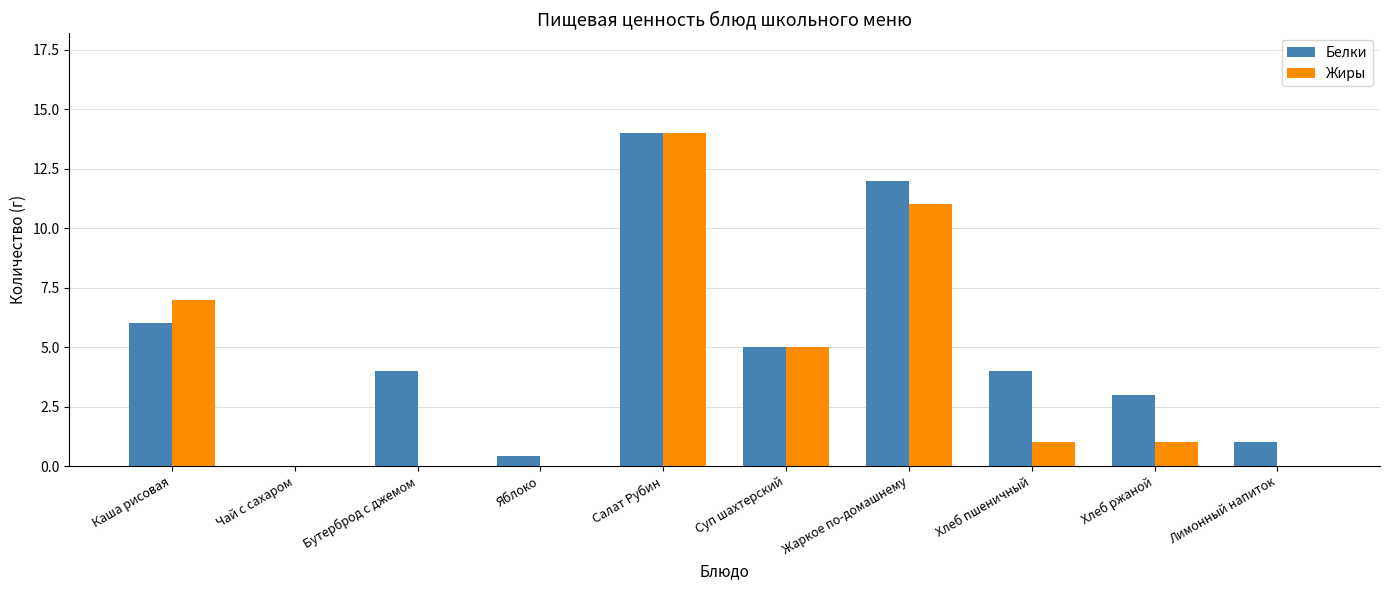

What is the sum of the Жиры values at Каша рисовая and Салат Рубин?

21.0